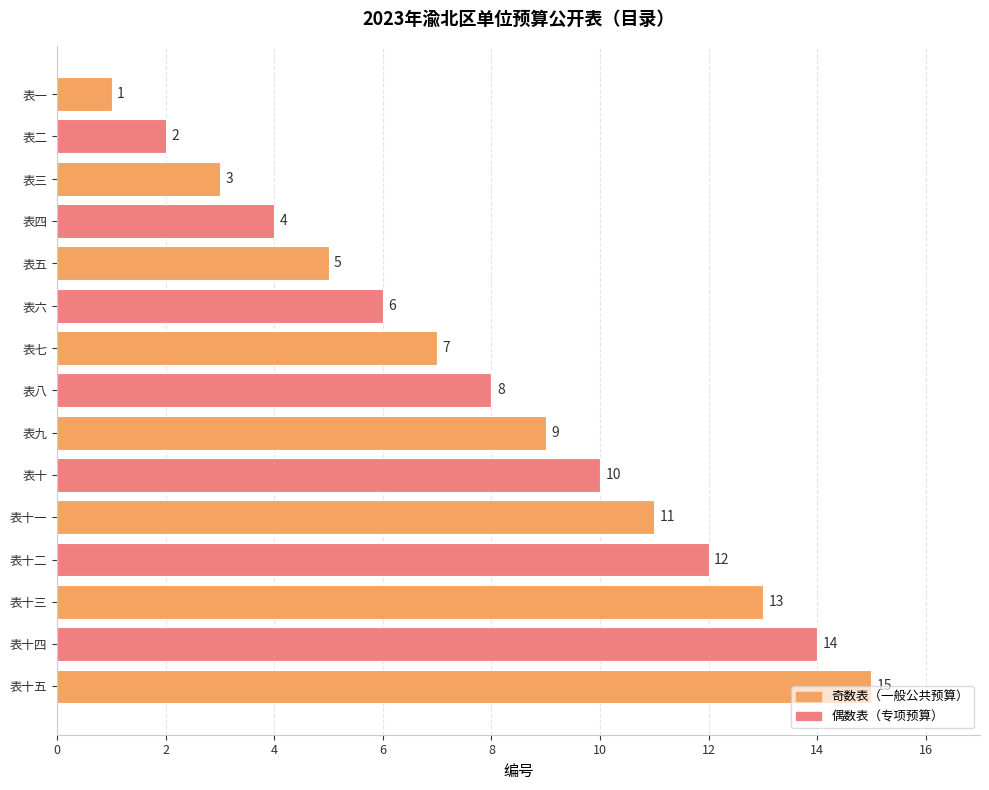

What is the smallest value displayed?

1